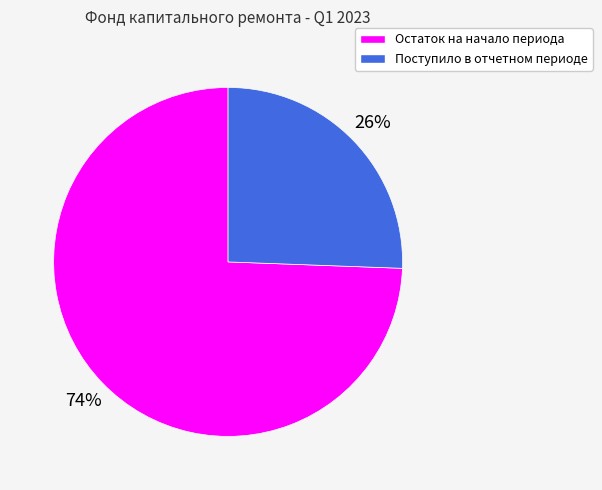

Count the number of slices in the pie.

2